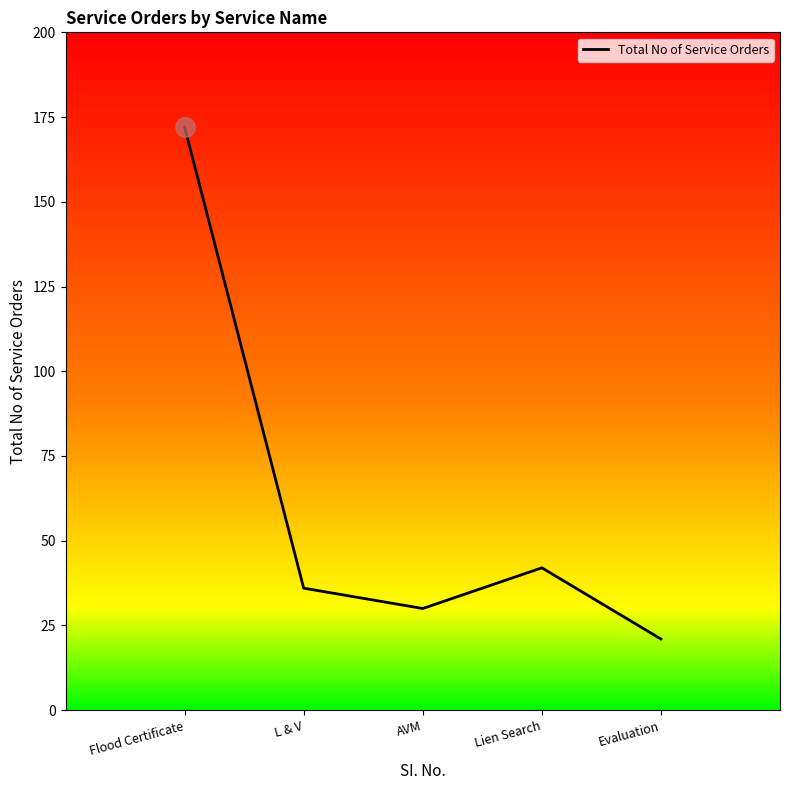

True or false: the data has more than 0 interior local peaks.

True